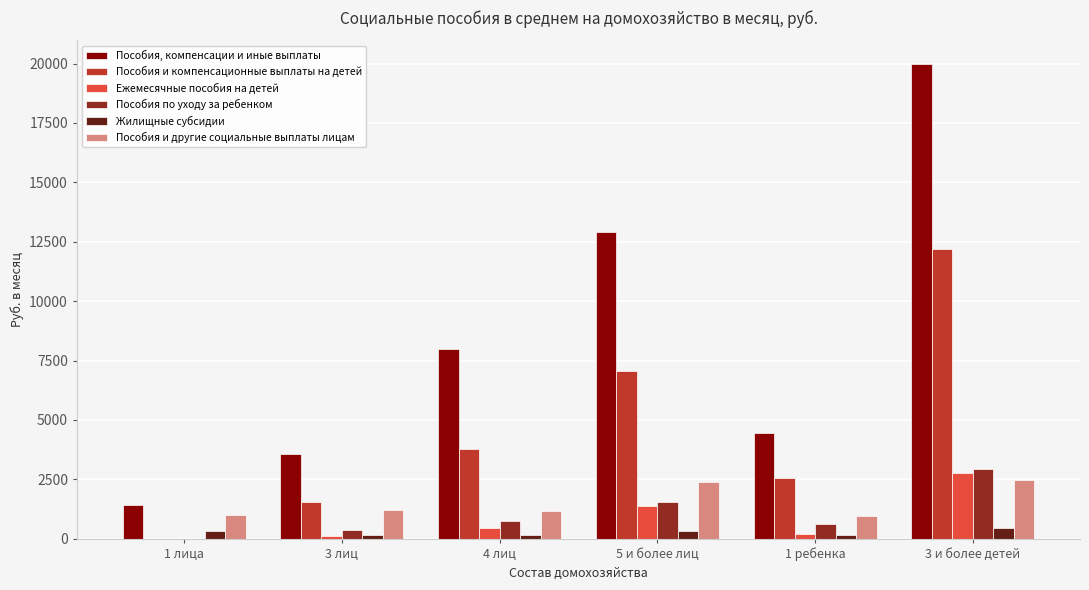

The value of Пособия и другие социальные выплаты лицам at 1 ребенка is 966.2. True or false?

True